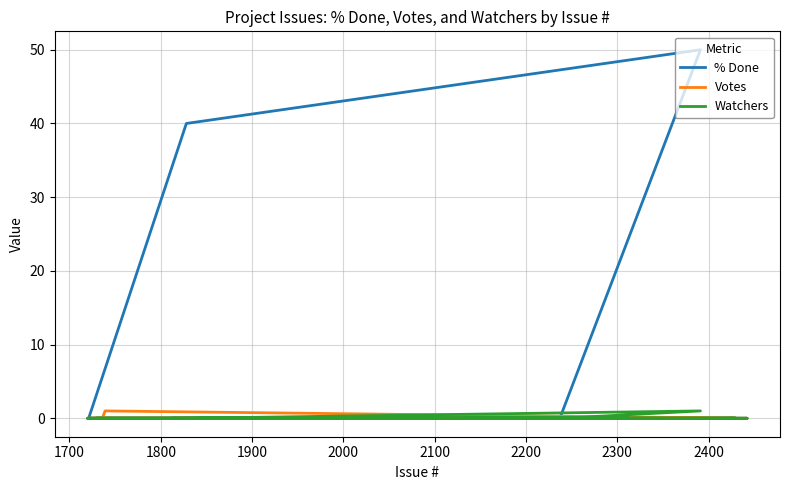

True or false: Votes and % Done intersect in this chart.

False